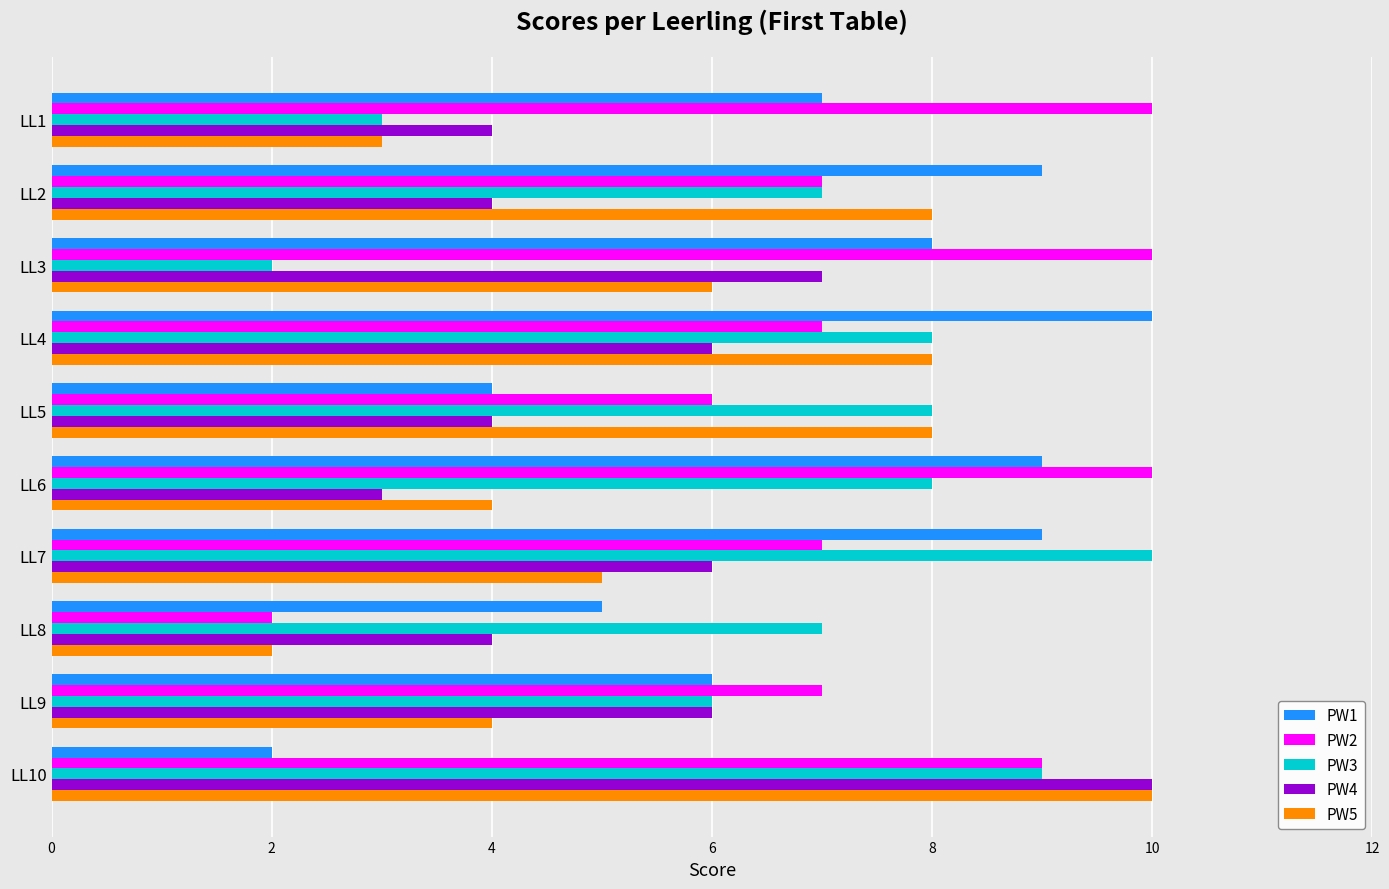

Which series has the largest total across all categories?

PW2